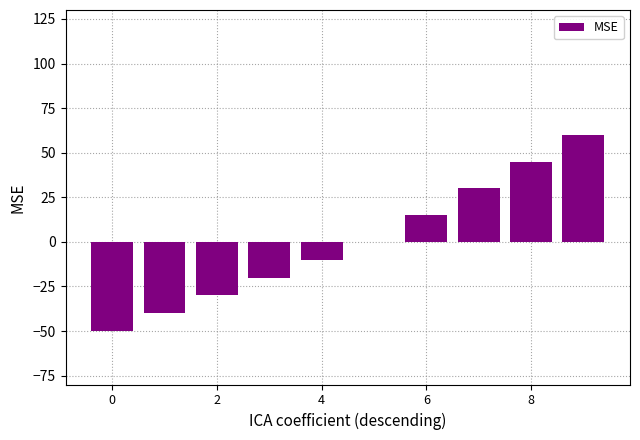

What is the maximum value shown in the chart?

60